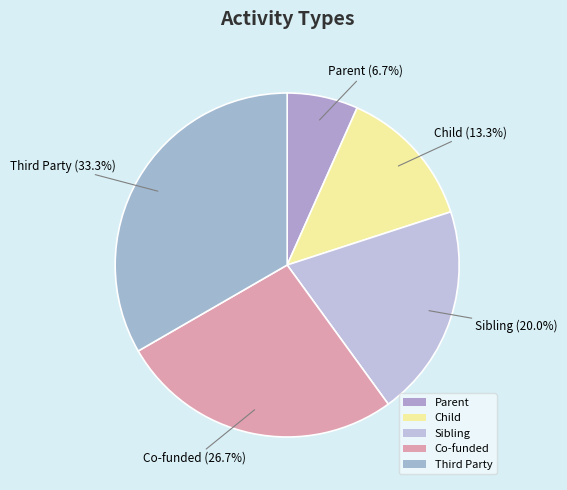

Count the number of slices in the pie.

5